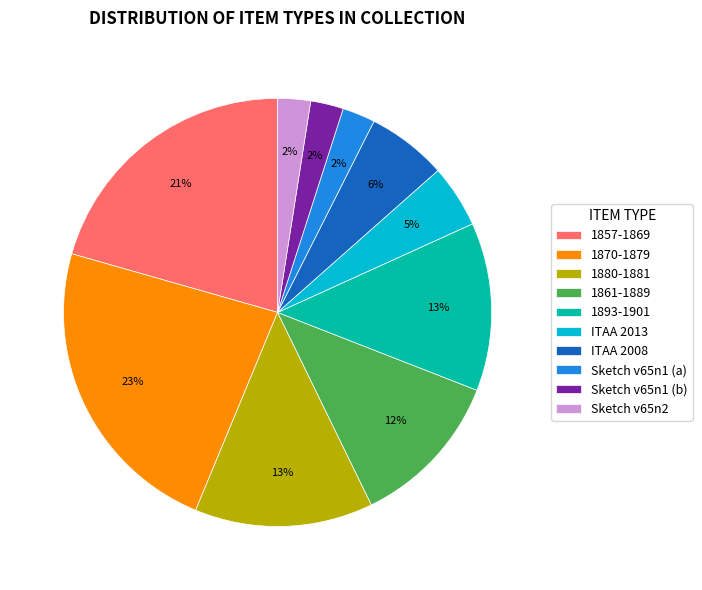

Which has a higher value, 1861-1889 or Sketch v65n1 (b)?

1861-1889